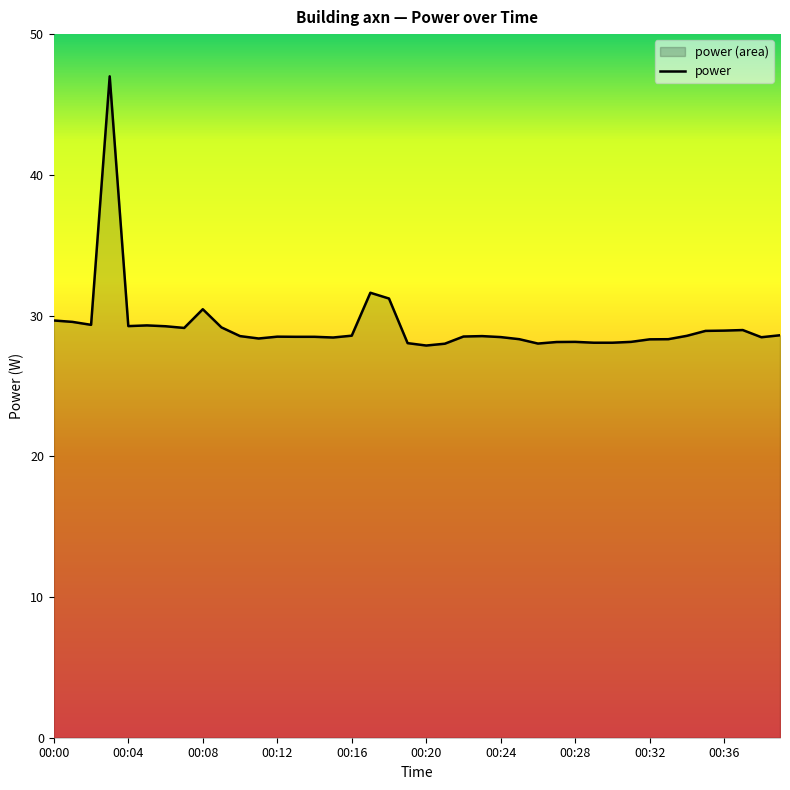

What is the change in value from 00:04 to 00:08?

+1.2